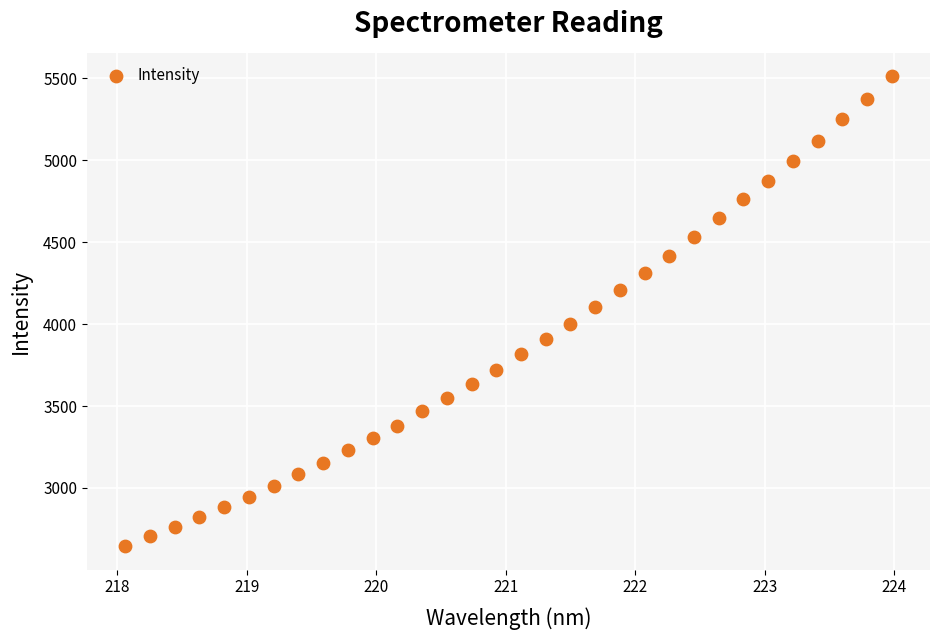

What is the range of X values (max minus min)?

5.9